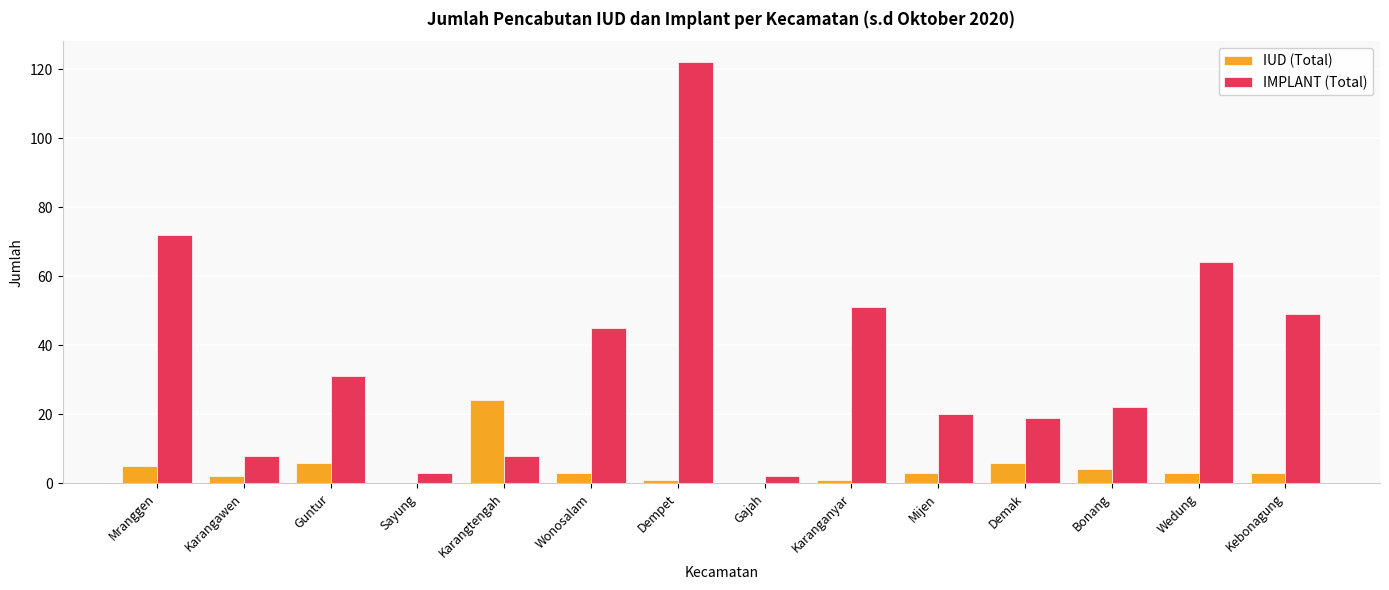

Is it true that IUD (Total) equals 4 at Bonang?

True